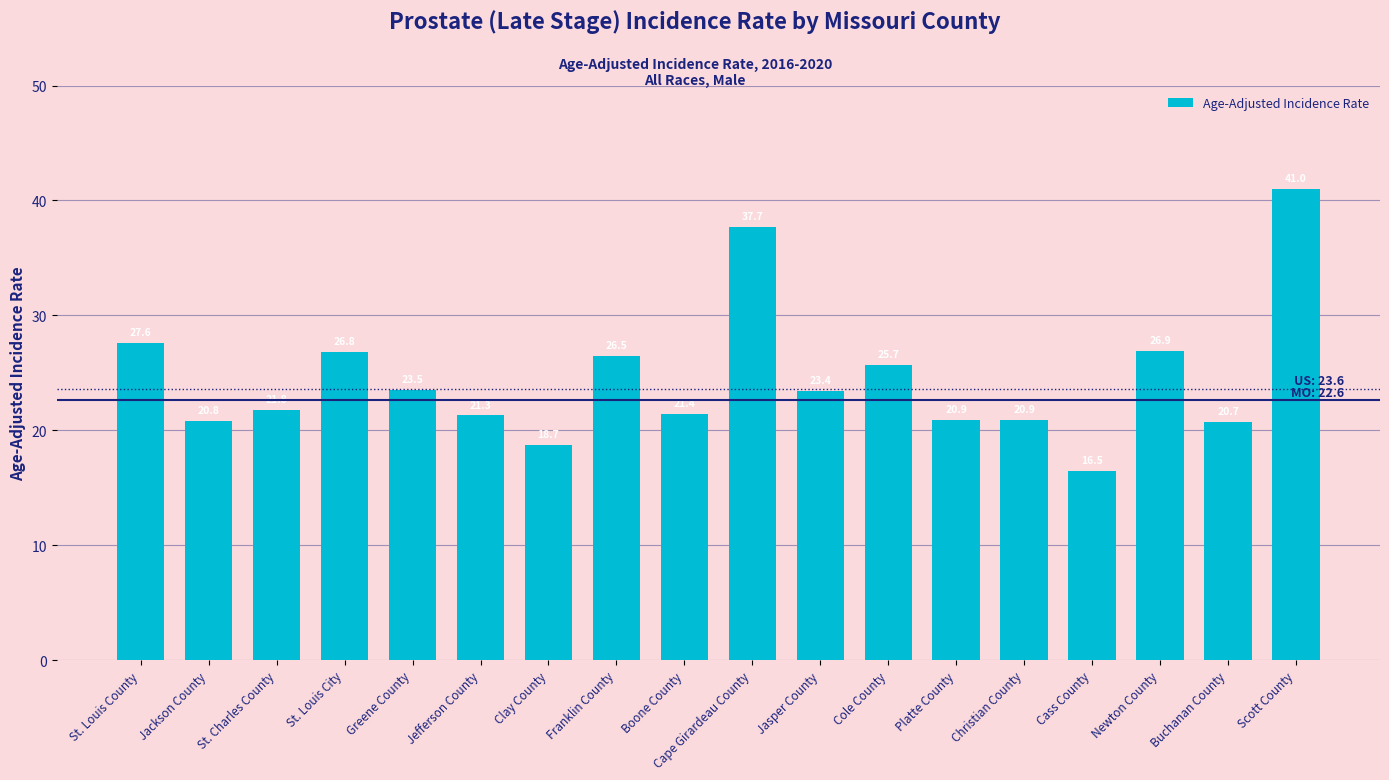

Reading left to right, transcribe all the data shown in this chart.

St. Louis County=27.6	Jackson County=20.8	St. Charles County=21.8	St. Louis City=26.8	Greene County=23.5	Jefferson County=21.3	Clay County=18.7	Franklin County=26.5	Boone County=21.4	Cape Girardeau County=37.7	Jasper County=23.4	Cole County=25.7	Platte County=20.9	Christian County=20.9	Cass County=16.5	Newton County=26.9	Buchanan County=20.7	Scott County=41.0